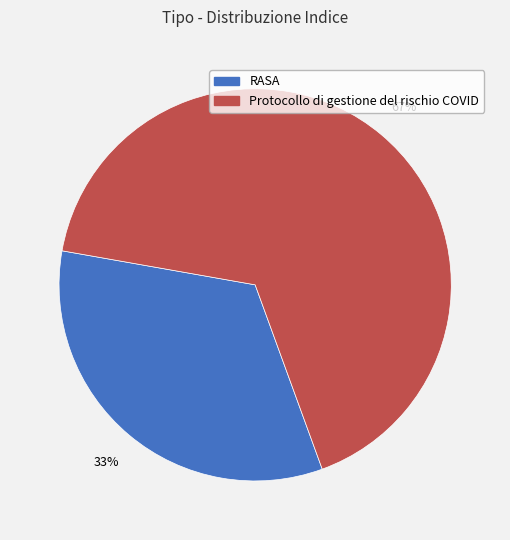

To the nearest percent, what is the average slice percentage?

50%